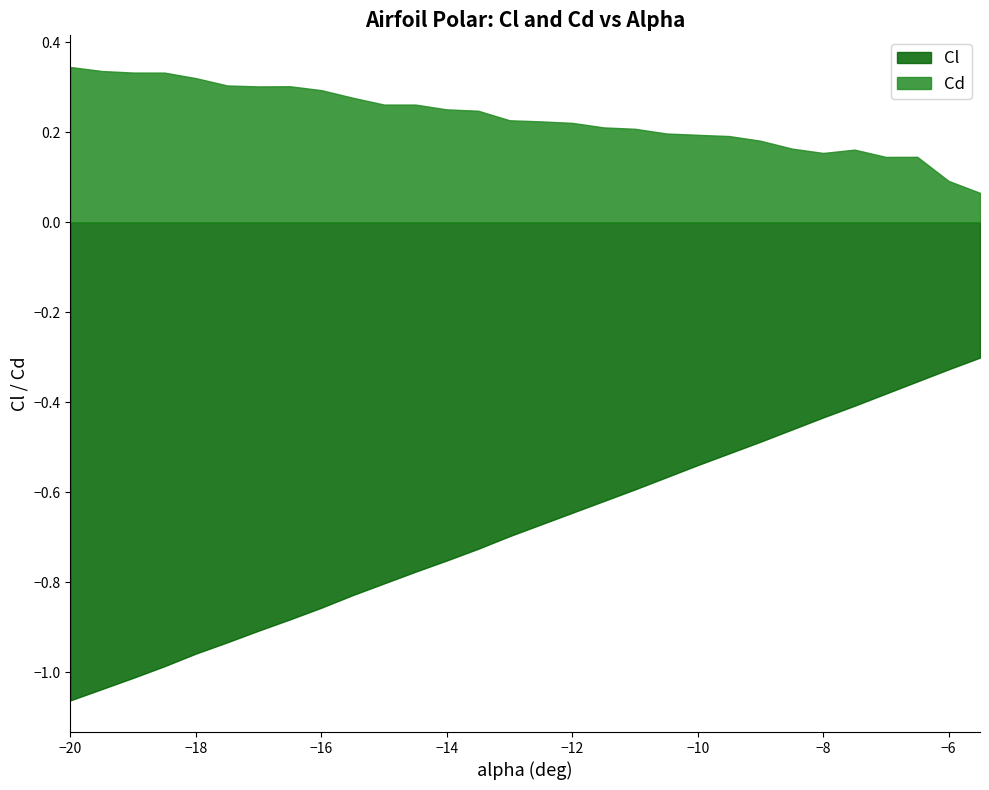

At which label is Cd closest to 0?

-5.5